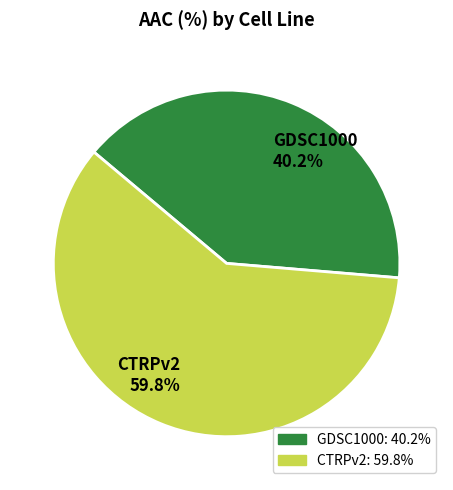

Rank the categories by value from highest to lowest.

CTRPv2, GDSC1000